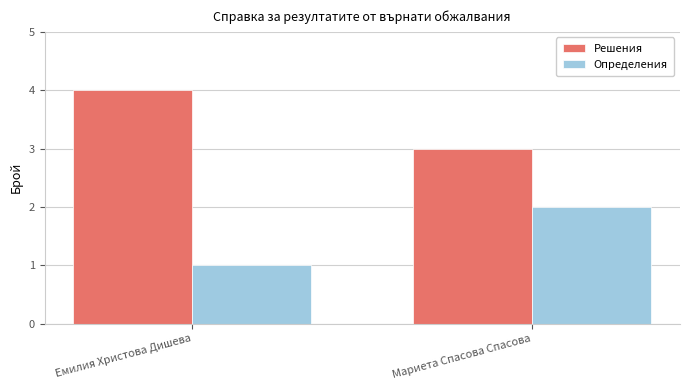

List the series in order of their peak value, lowest first.

Определения, Решения